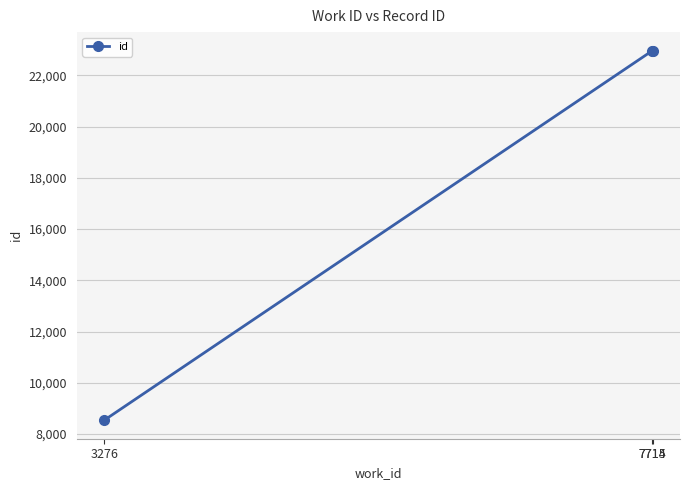

Count the number of data series in this chart.

1